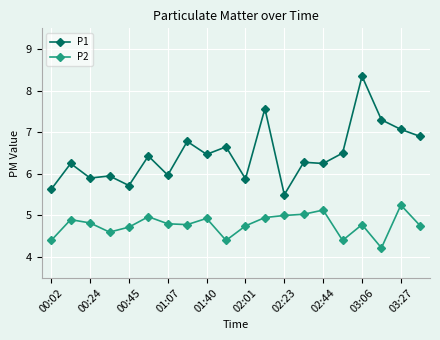

What is the average value of the P2 series?

4.8